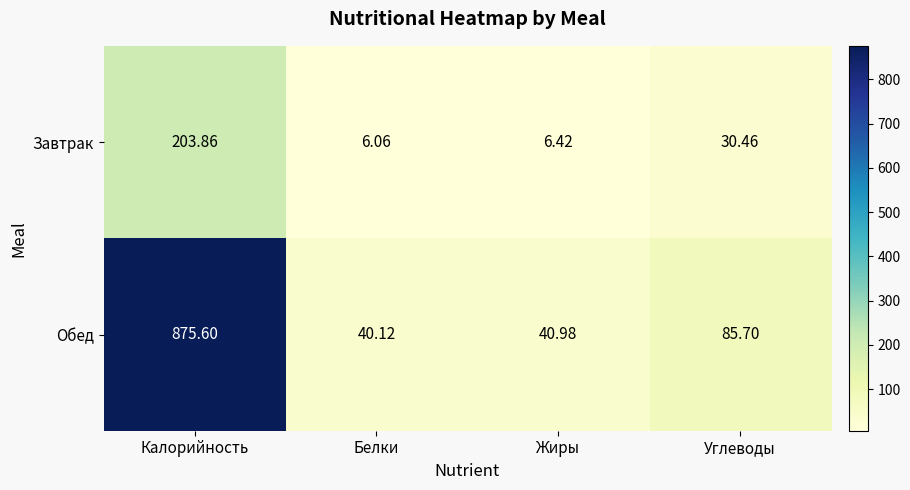

Which series has the widest spread of values?

Обед